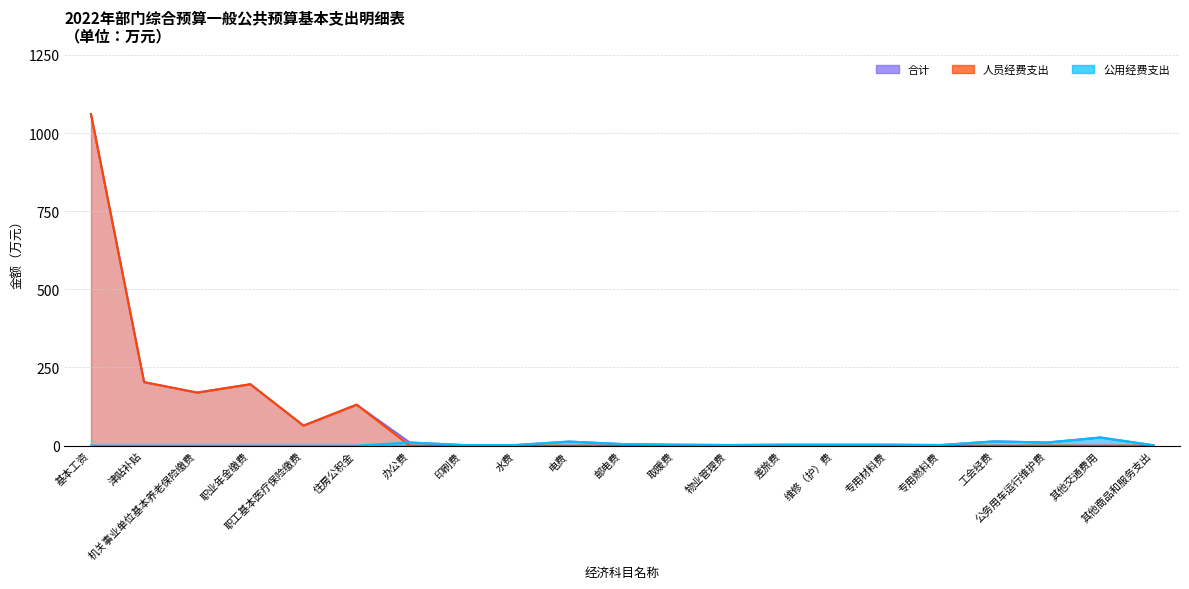

Where is the first local minimum for 人员经费支出?

机关事业单位基本养老保险缴费